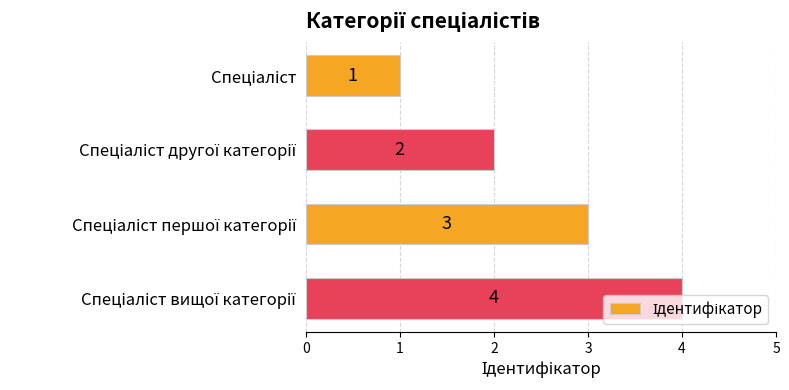

What is the maximum value shown in the chart?

4